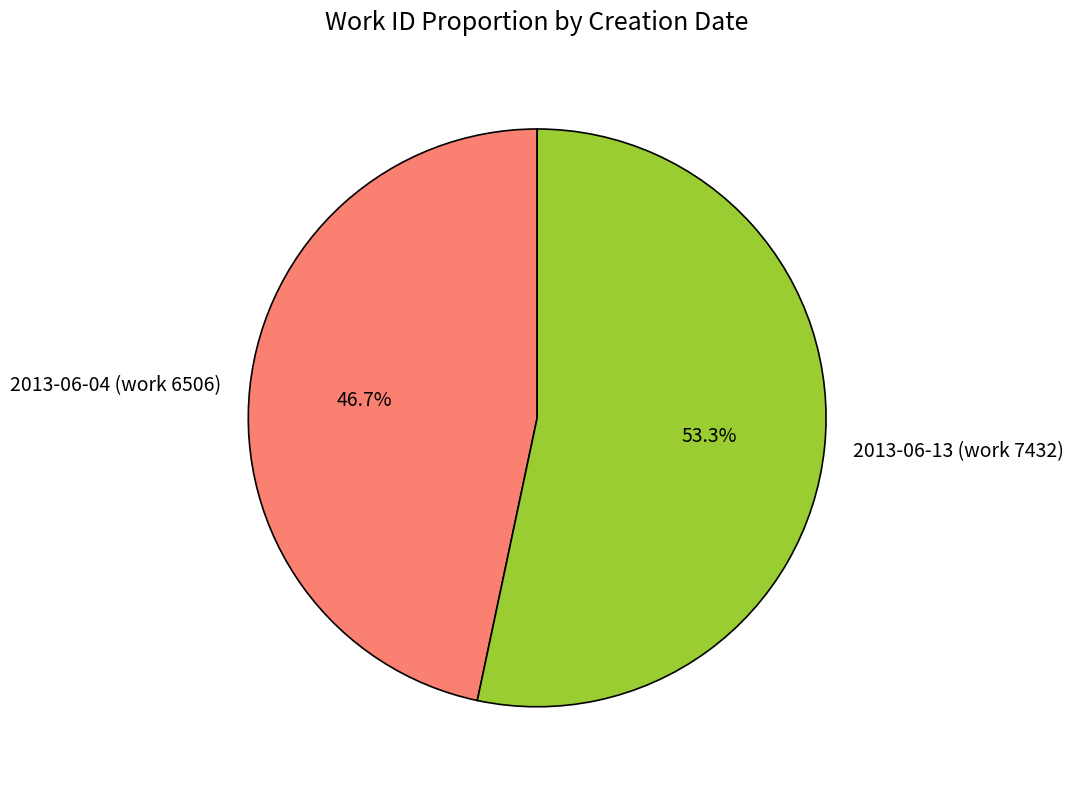

What is the majority slice?

2013-06-13 (work 7432)